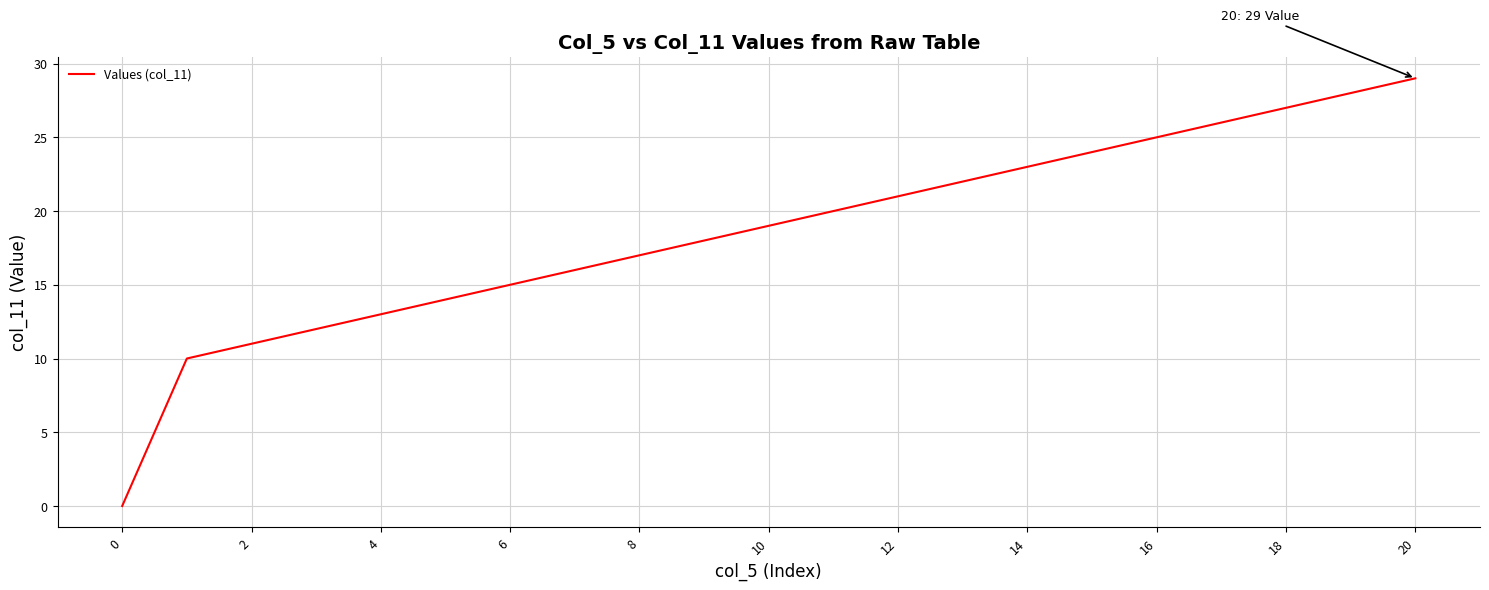

What is the difference between the maximum and minimum values?

29